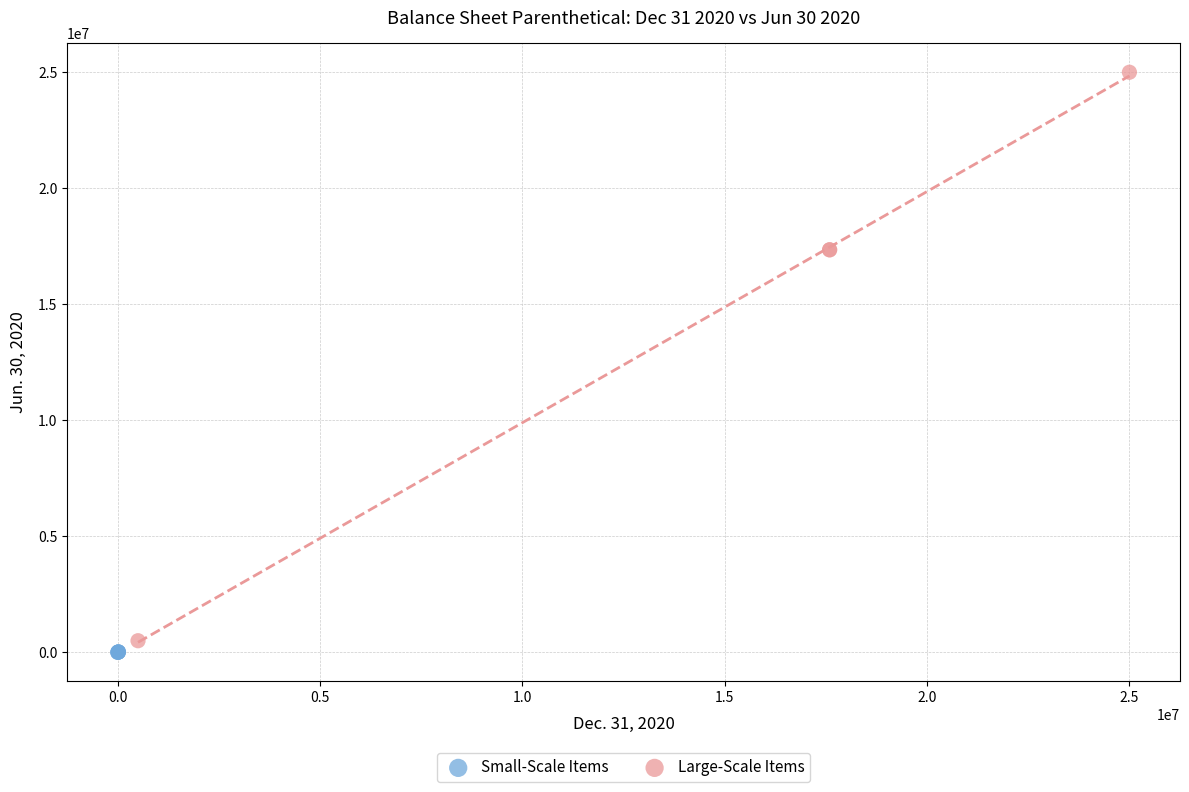

Which series has the largest Y range (max minus min)?

Large-Scale Items